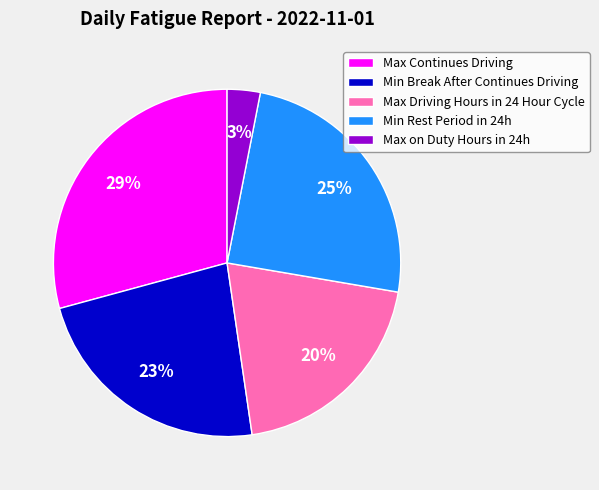

Combined, do Min Break After Continues Driving and Max on Duty Hours in 24h account for over 50%?

No